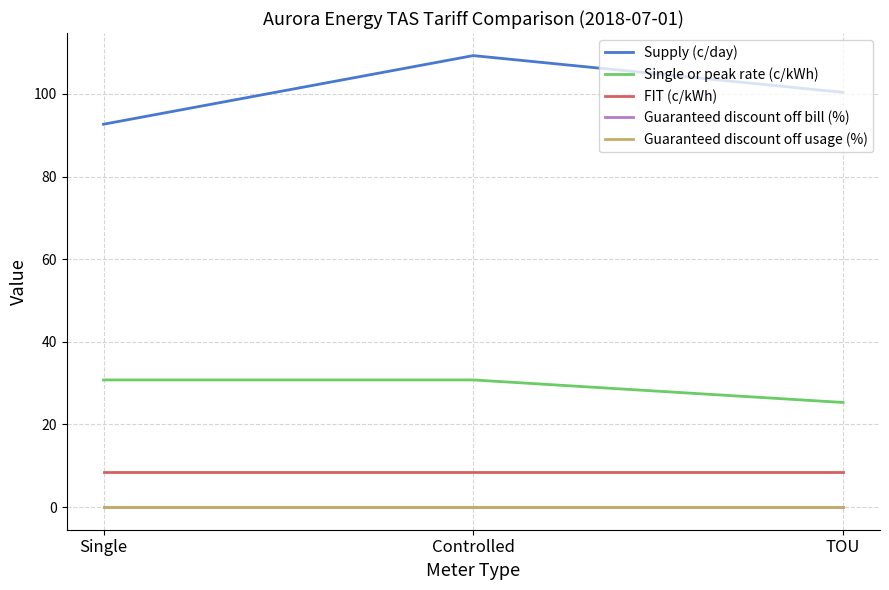

Does the chart have visible grid lines?

Yes